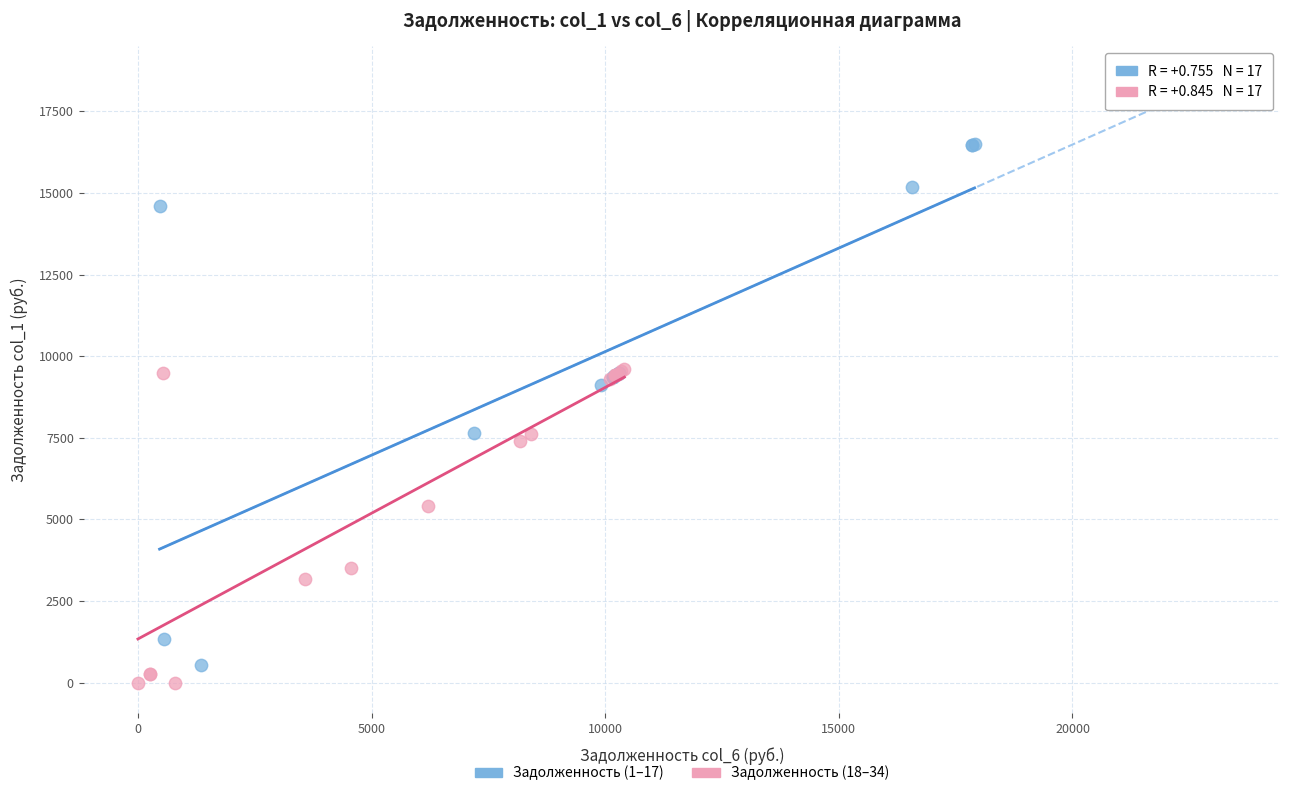

Which series has the largest Y range (max minus min)?

Задолженность (1–17)